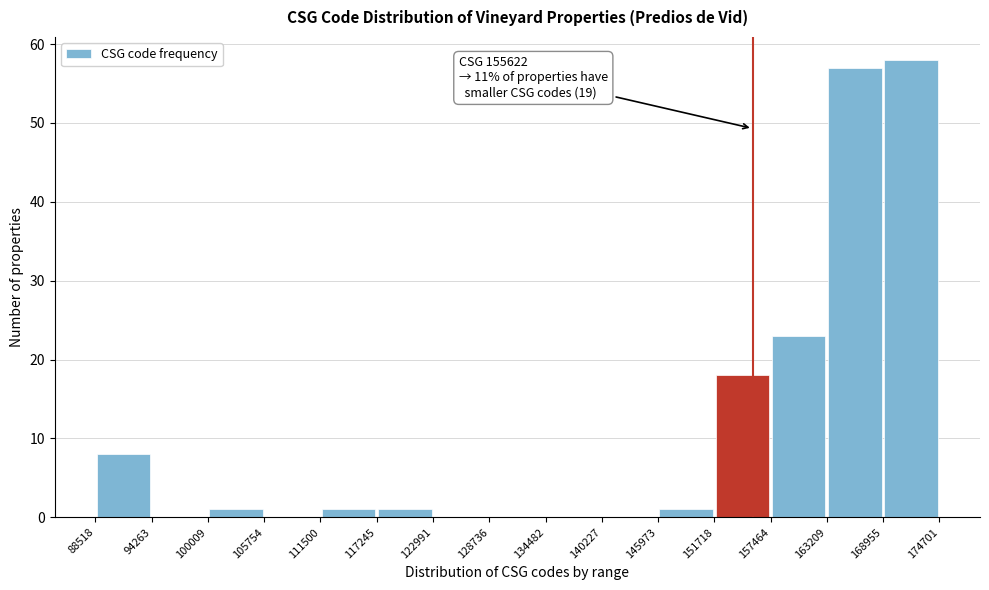

Over which range of the x-axis is the bar tallest?

168955 to 174701